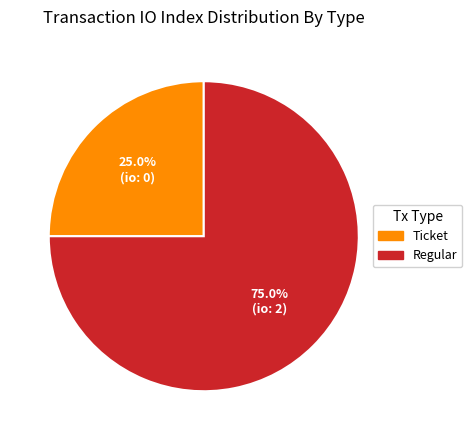

Which has a higher value, Ticket or Regular?

Regular